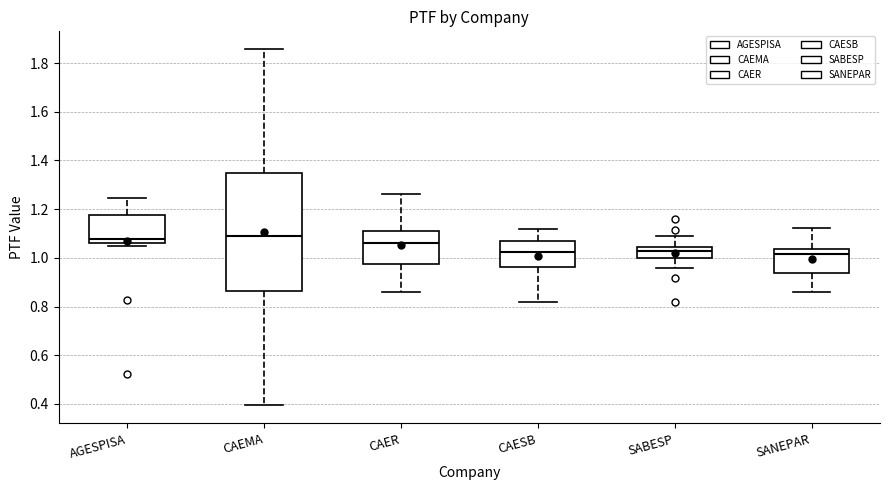

Where does the median line of the box for SABESP sit on the y-axis? The values are not printed on the chart, so give them approximately, as read against the axis.

1.02